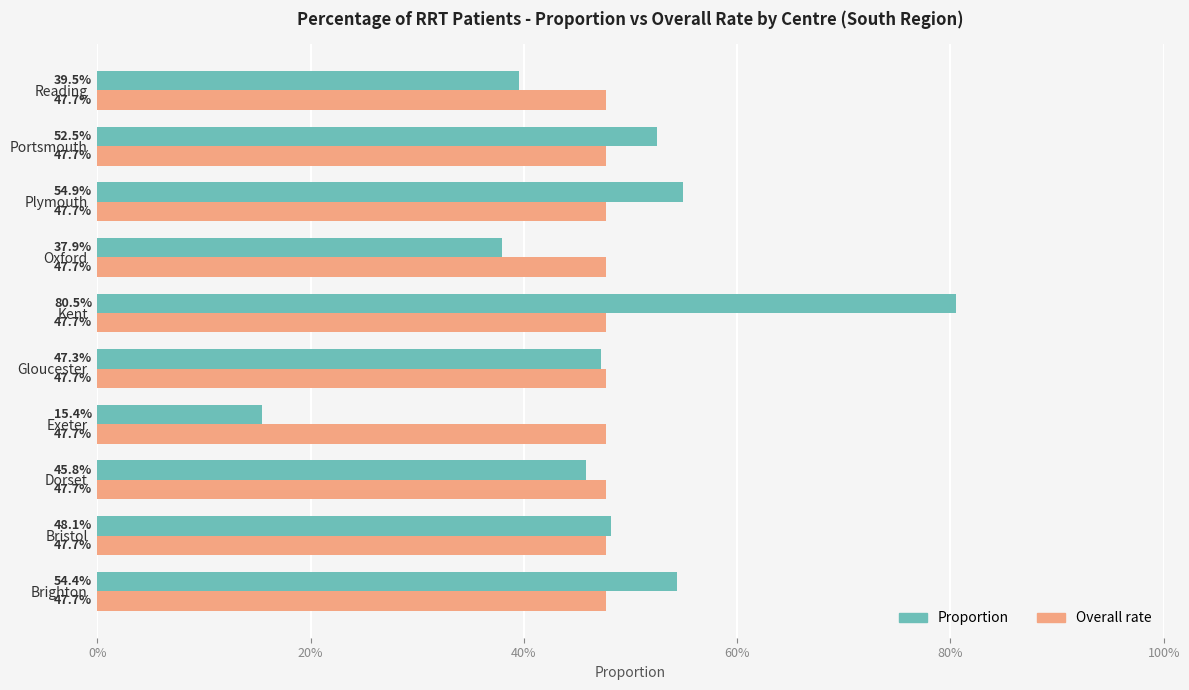

What are all the series names shown in the legend?

Proportion, Overall rate